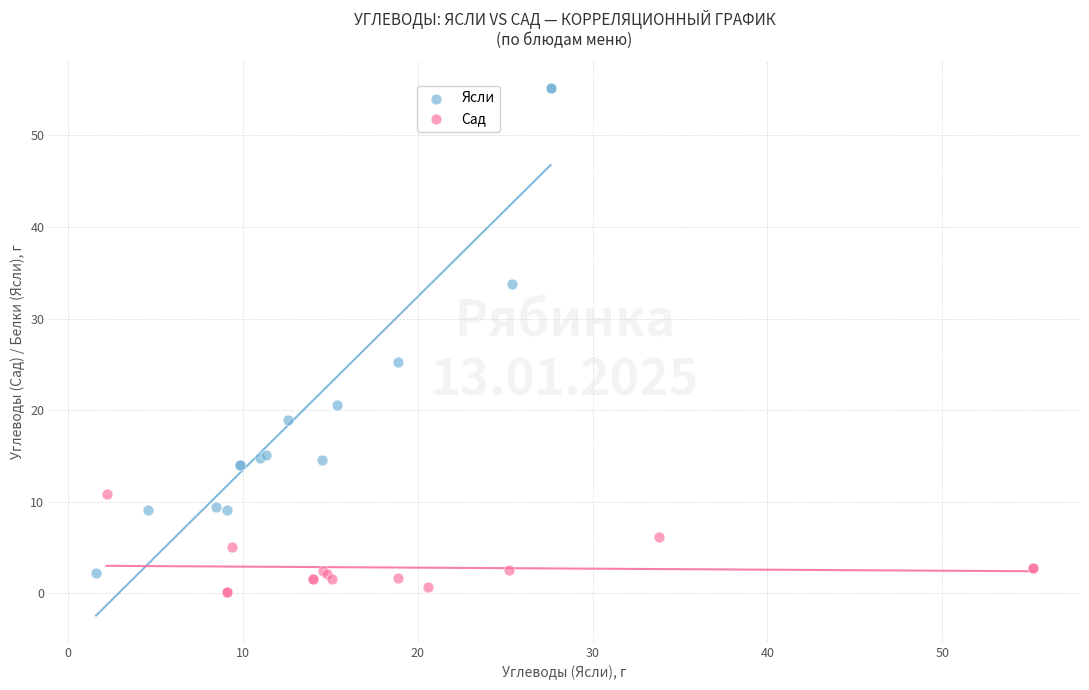

Which series reaches the maximum Y coordinate?

Ясли